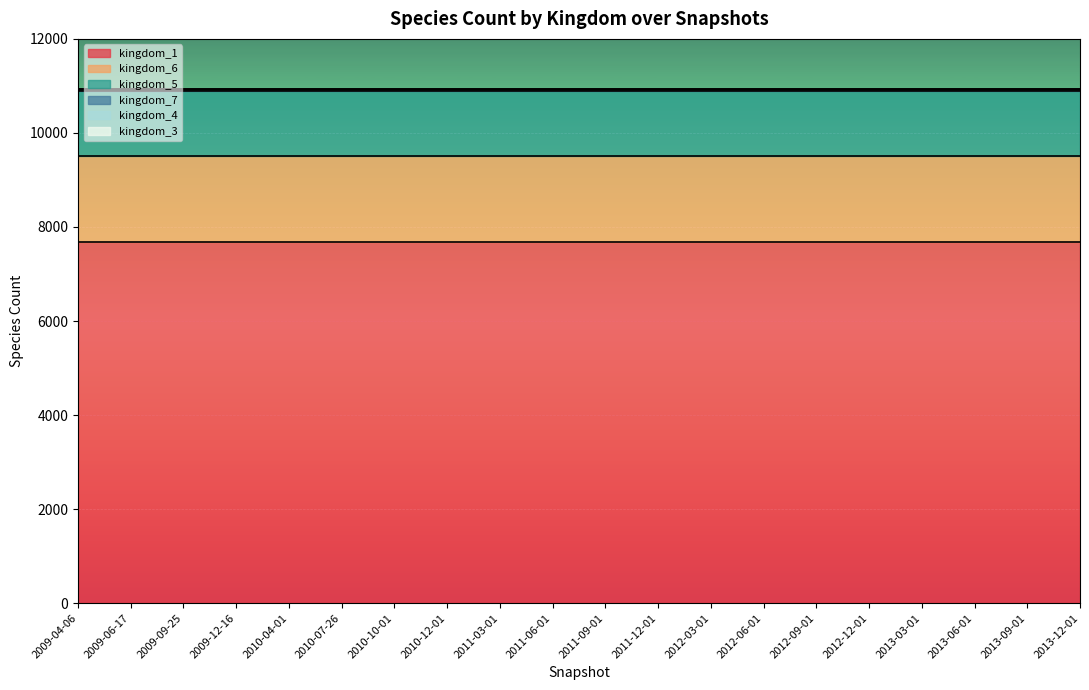

Reading right to left, extract all data points from this chart.

kingdom_1: 2013-12-01=7689	2013-09-01=7689	2013-06-01=7689	2013-03-01=7689	2012-12-01=7689	2012-09-01=7689	2012-06-01=7689	2012-03-01=7689	2011-12-01=7689	2011-09-01=7689	2011-06-01=7689	2011-03-01=7689	2010-12-01=7689	2010-10-01=7689	2010-07-26=7689	2010-04-01=7689	2009-12-16=7689	2009-09-25=7689	2009-06-17=7689	2009-04-06=7689
kingdom_6: 2013-12-01=1830	2013-09-01=1830	2013-06-01=1830	2013-03-01=1830	2012-12-01=1830	2012-09-01=1830	2012-06-01=1830	2012-03-01=1830	2011-12-01=1830	2011-09-01=1830	2011-06-01=1830	2011-03-01=1830	2010-12-01=1830	2010-10-01=1830	2010-07-26=1830	2010-04-01=1830	2009-12-16=1830	2009-09-25=1830	2009-06-17=1830	2009-04-06=1830
kingdom_5: 2013-12-01=1371	2013-09-01=1371	2013-06-01=1371	2013-03-01=1371	2012-12-01=1371	2012-09-01=1371	2012-06-01=1371	2012-03-01=1371	2011-12-01=1371	2011-09-01=1371	2011-06-01=1371	2011-03-01=1371	2010-12-01=1371	2010-10-01=1371	2010-07-26=1371	2010-04-01=1371	2009-12-16=1371	2009-09-25=1371	2009-06-17=1371	2009-04-06=1371
kingdom_7: 2013-12-01=33	2013-09-01=33	2013-06-01=33	2013-03-01=33	2012-12-01=33	2012-09-01=33	2012-06-01=33	2012-03-01=33	2011-12-01=33	2011-09-01=33	2011-06-01=33	2011-03-01=33	2010-12-01=33	2010-10-01=33	2010-07-26=33	2010-04-01=33	2009-12-16=33	2009-09-25=33	2009-06-17=33	2009-04-06=33
kingdom_4: 2013-12-01=19	2013-09-01=19	2013-06-01=19	2013-03-01=19	2012-12-01=19	2012-09-01=19	2012-06-01=19	2012-03-01=19	2011-12-01=19	2011-09-01=19	2011-06-01=19	2011-03-01=19	2010-12-01=19	2010-10-01=19	2010-07-26=19	2010-04-01=19	2009-12-16=19	2009-09-25=19	2009-06-17=19	2009-04-06=19
kingdom_3: 2013-12-01=2	2013-09-01=2	2013-06-01=2	2013-03-01=2	2012-12-01=2	2012-09-01=2	2012-06-01=2	2012-03-01=2	2011-12-01=2	2011-09-01=2	2011-06-01=2	2011-03-01=2	2010-12-01=2	2010-10-01=2	2010-07-26=2	2010-04-01=2	2009-12-16=2	2009-09-25=2	2009-06-17=2	2009-04-06=2